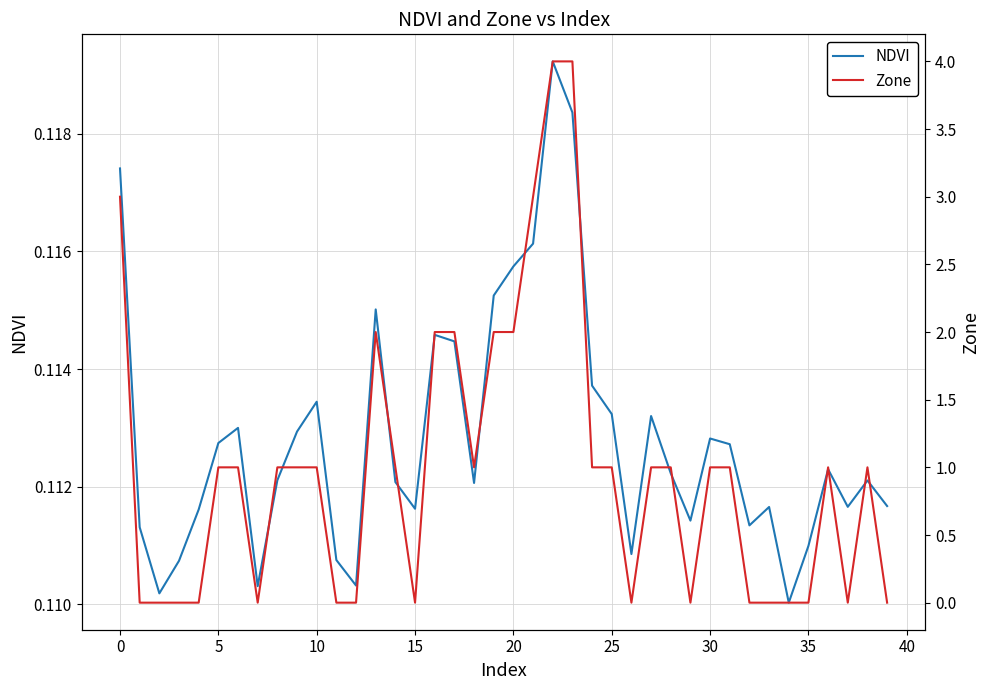

At which label is Zone closest to 2?

13